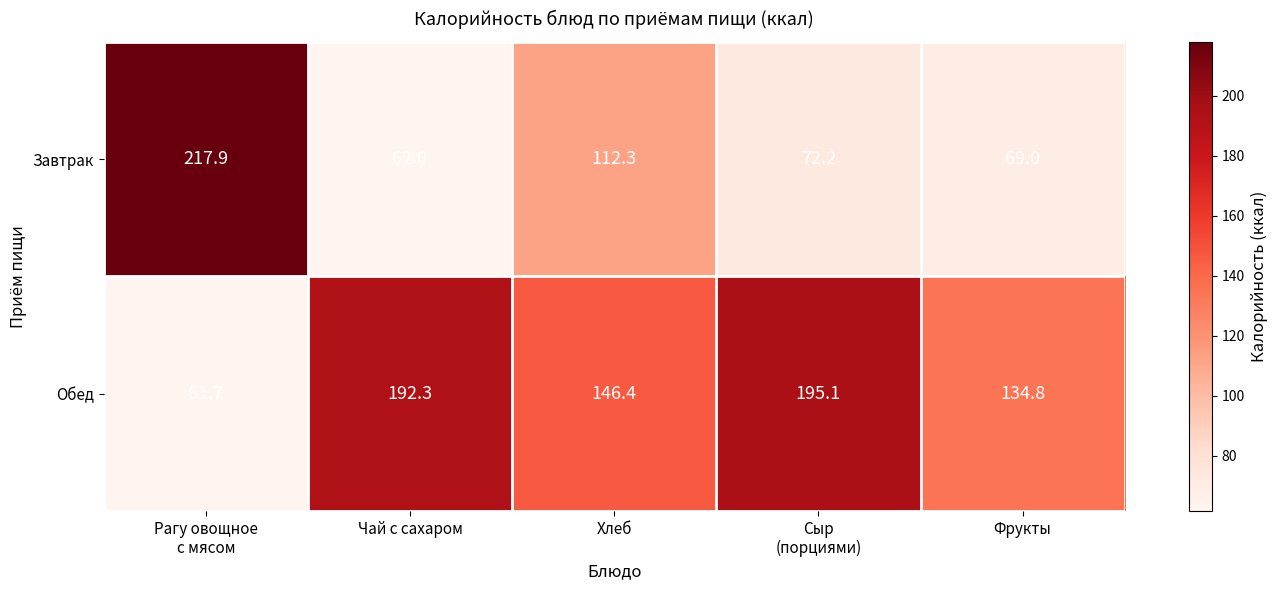

Reading left to right, transcribe all the data shown in this chart.

Завтрак: 217.9	62.0	112.3	72.2	69.0
Обед: 61.7	192.3	146.4	195.1	134.8